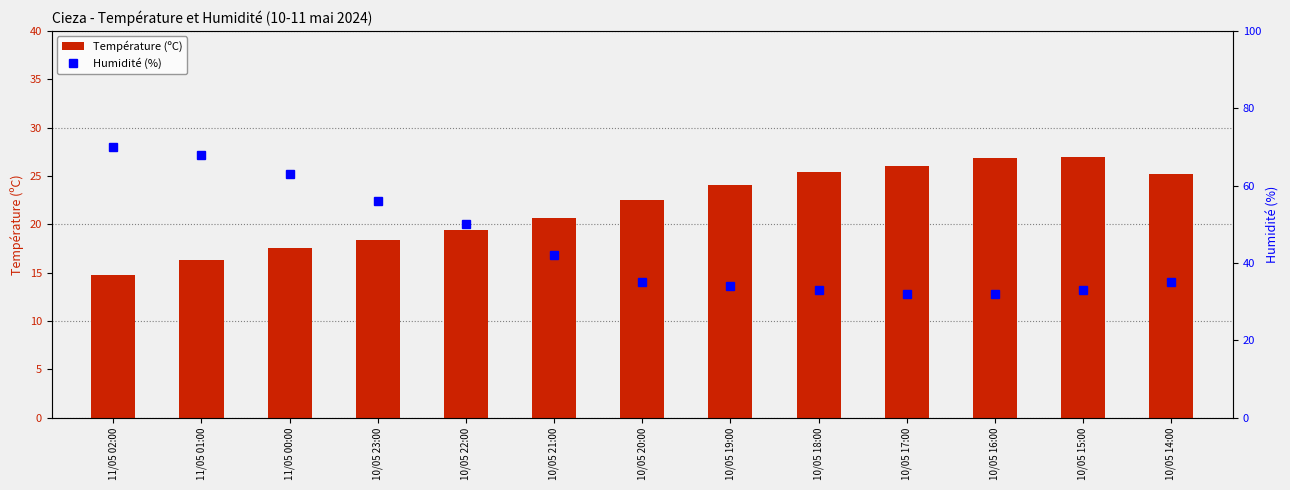

Which series has the largest total across all categories?

Humidité (%)